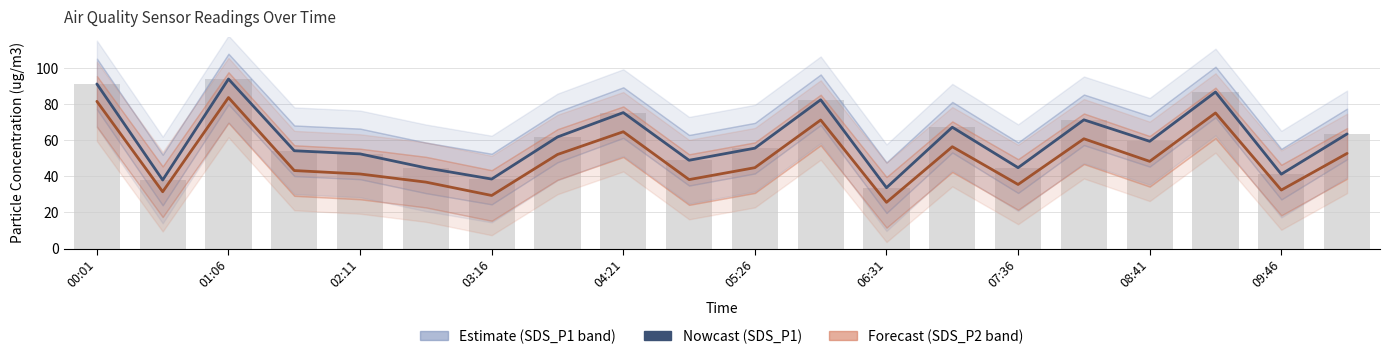

Which series has the largest range (max minus min)?

SDS_P1